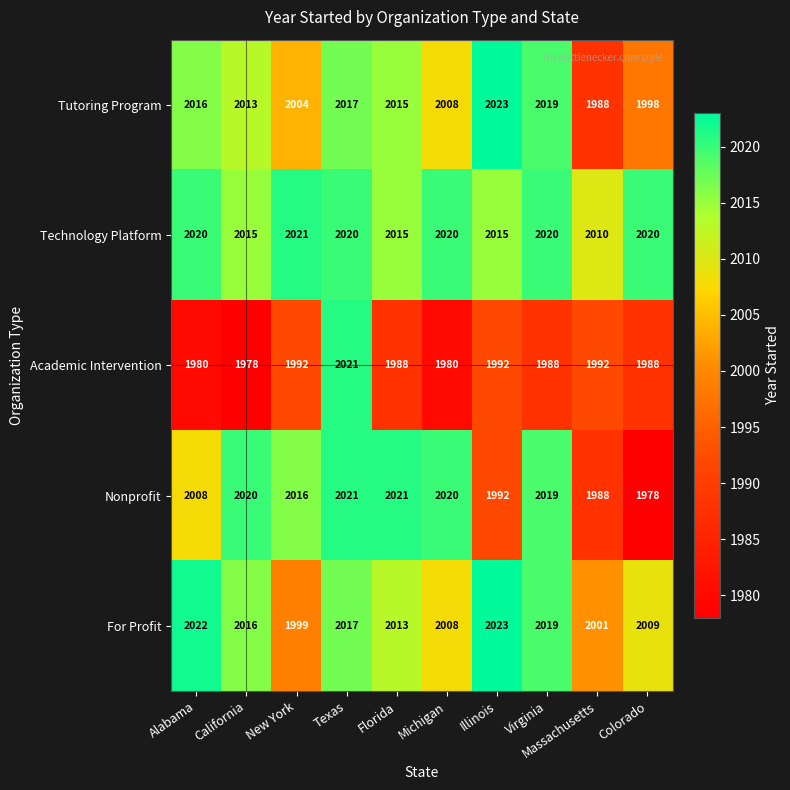

What is the difference between the maximum and second lowest values in the Nonprofit series?

33